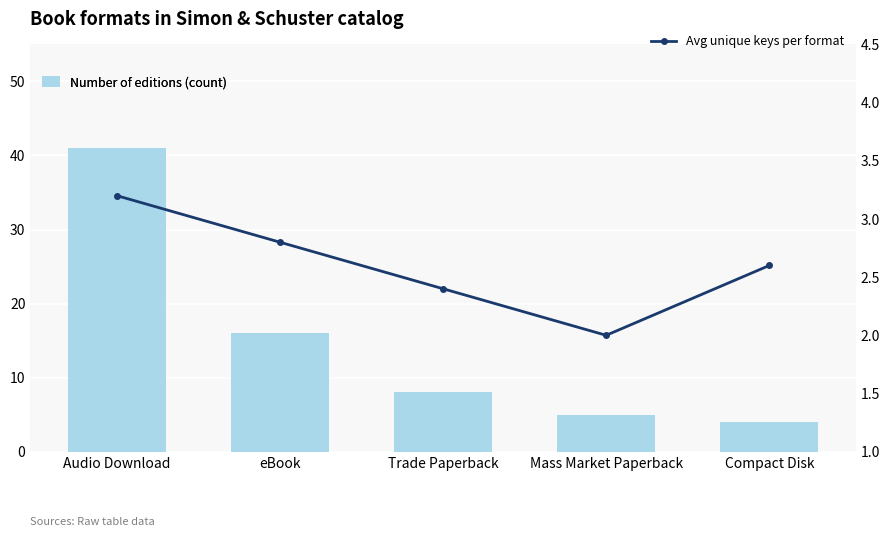

Which series has the widest spread of values?

Number of editions (count)